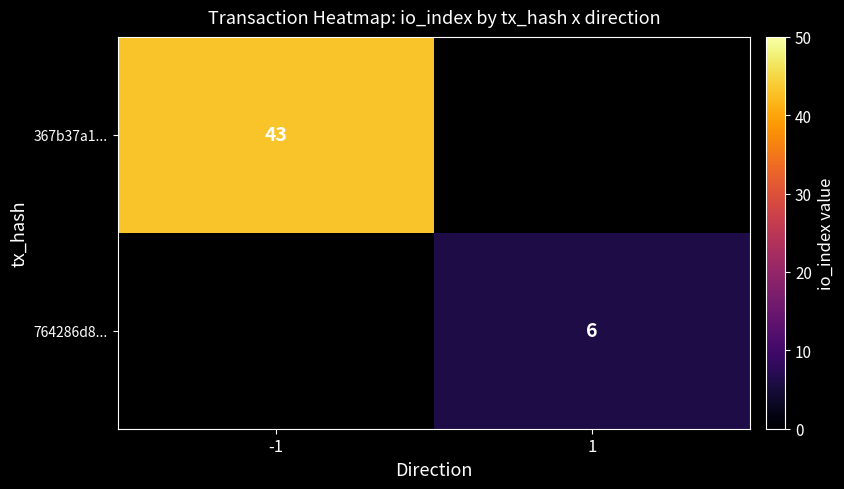

The value of 367b37a1... at -1 is 30. True or false?

False